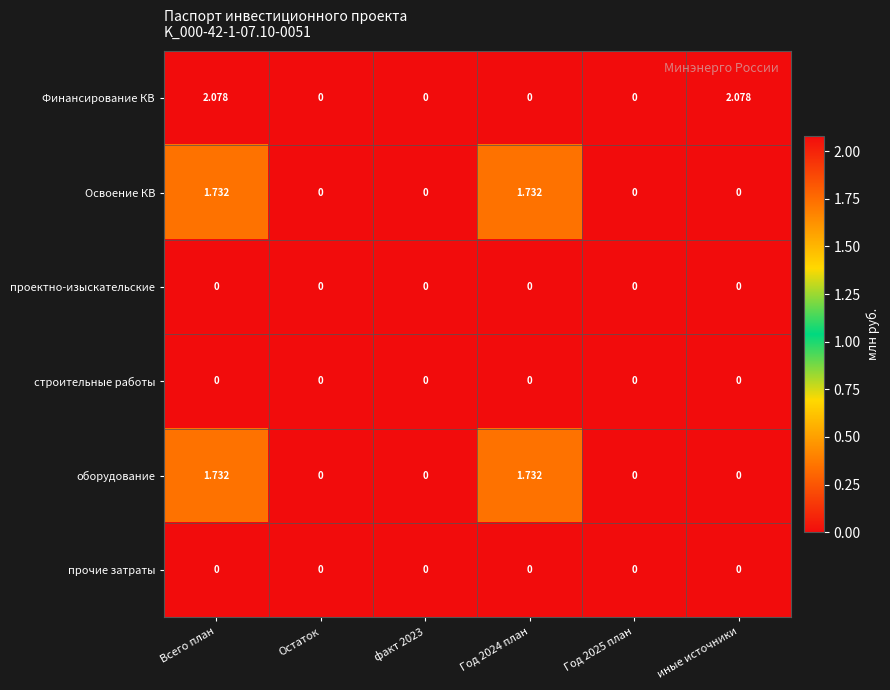

Between Всего план and Остаток, which series saw the biggest shift?

Финансирование КВ